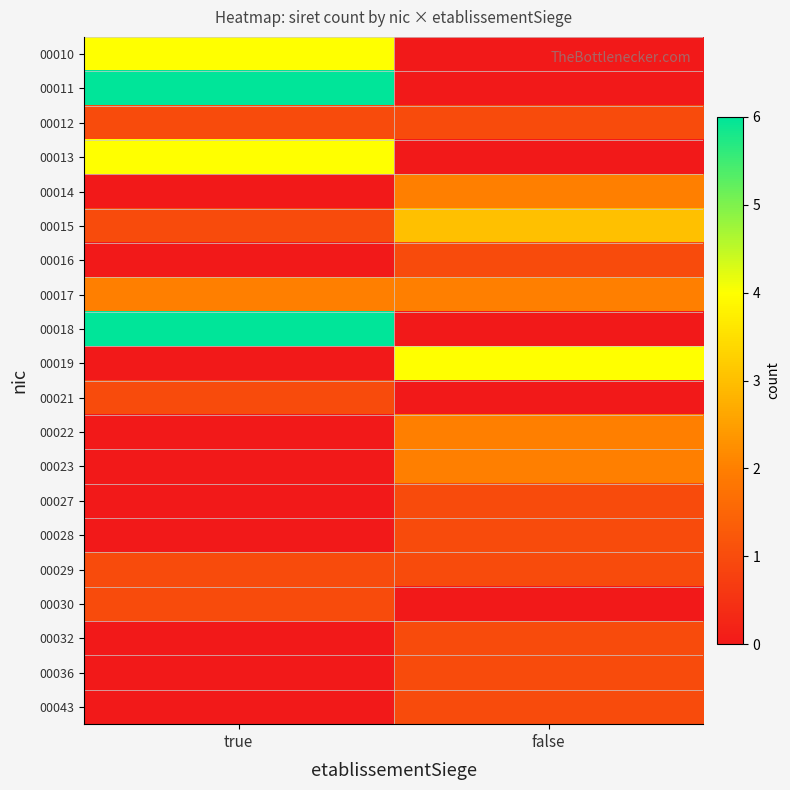

Which label corresponds to the largest value in the chart?

true